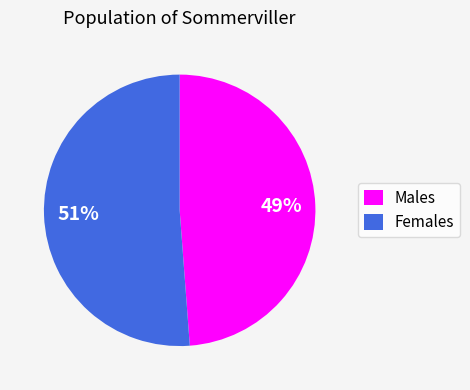

Approximately how many times larger is the value at Females compared to Males?

1.0